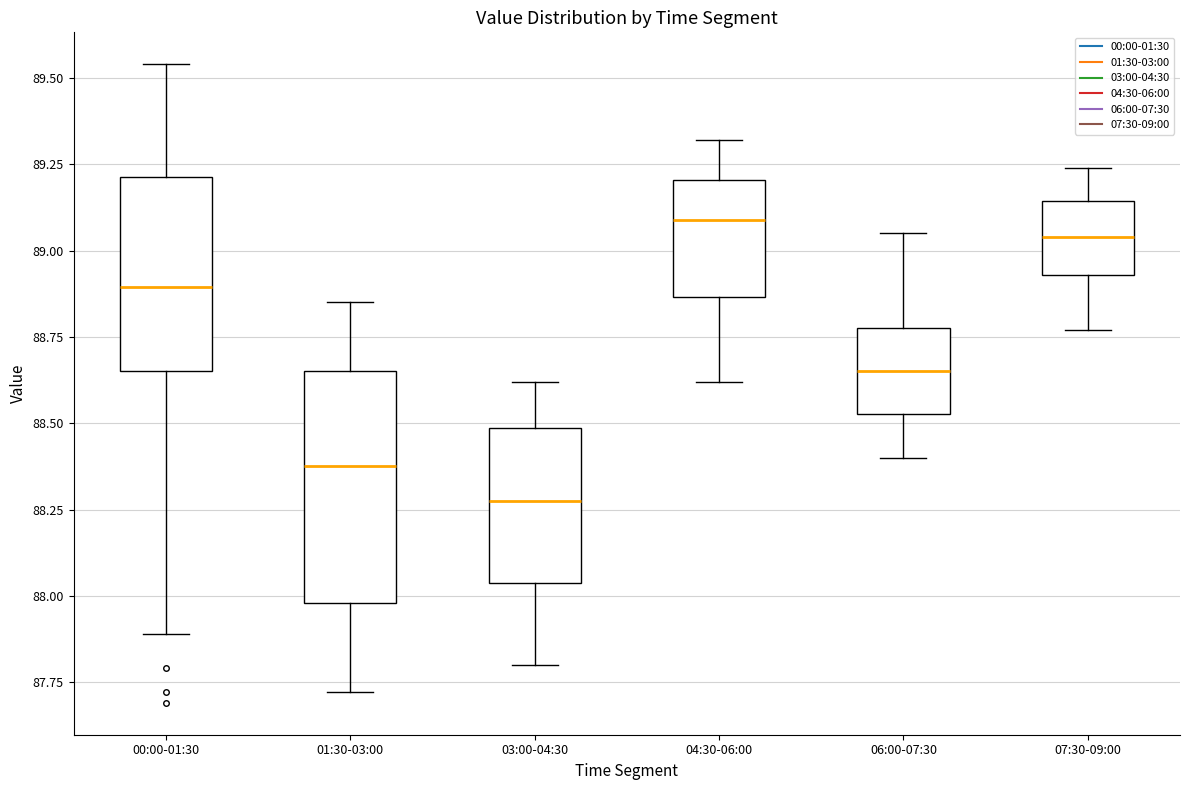

Reading left to right, transcribe this box plot: for each box, give where its median line is, the range the box spans, and where its two whiskers end, as read against the y-axis. The values are not printed on the chart, so give them approximately, as read against the axis.

00:00-01:30: median 88.90, box 88.65 to 89.20, whiskers 87.90 to 89.55
01:30-03:00: median 88.40, box 88.00 to 88.65, whiskers 87.70 to 88.85
03:00-04:30: median 88.30, box 88.05 to 88.50, whiskers 87.80 to 88.60
04:30-06:00: median 89.10, box 88.85 to 89.20, whiskers 88.60 to 89.30
06:00-07:30: median 88.65, box 88.55 to 88.80, whiskers 88.40 to 89.05
07:30-09:00: median 89.05, box 88.95 to 89.15, whiskers 88.75 to 89.25